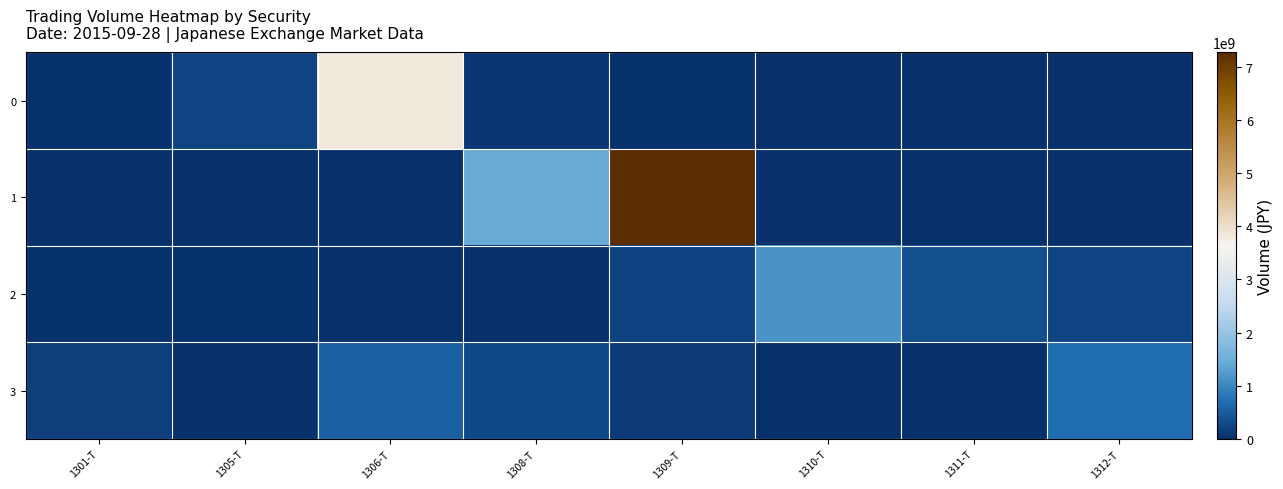

How many categories are shown in the chart?

8